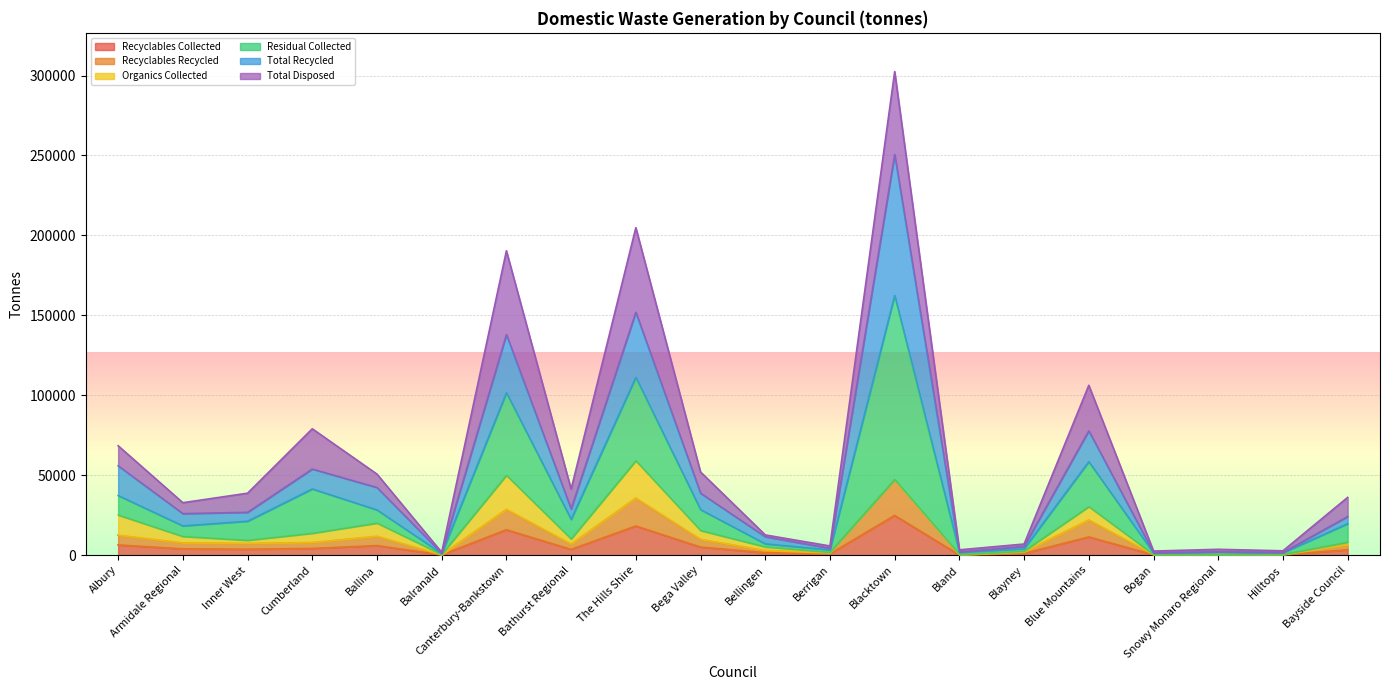

Which series has the widest spread of values?

Residual Collected